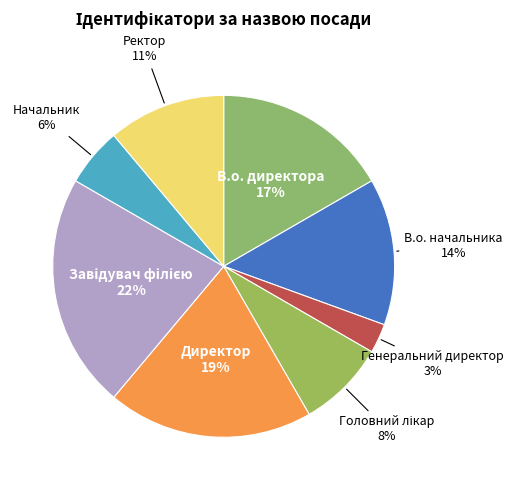

Which has a higher value, Директор or Ректор?

Директор